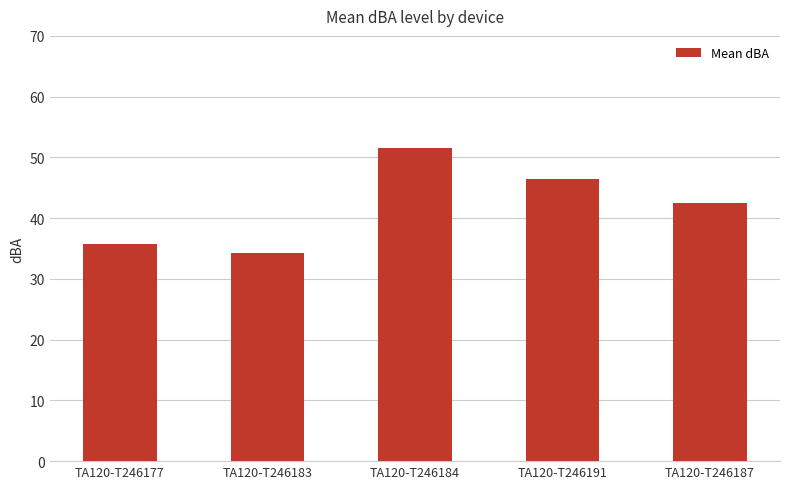

What is the minimum value shown in the chart?

34.3